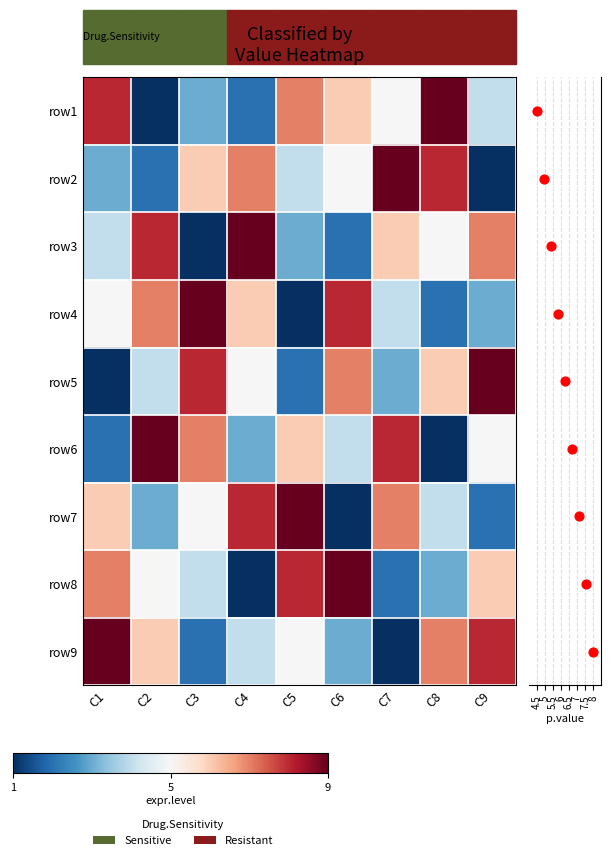

The value of row8 at C3 is 0. True or false?

False